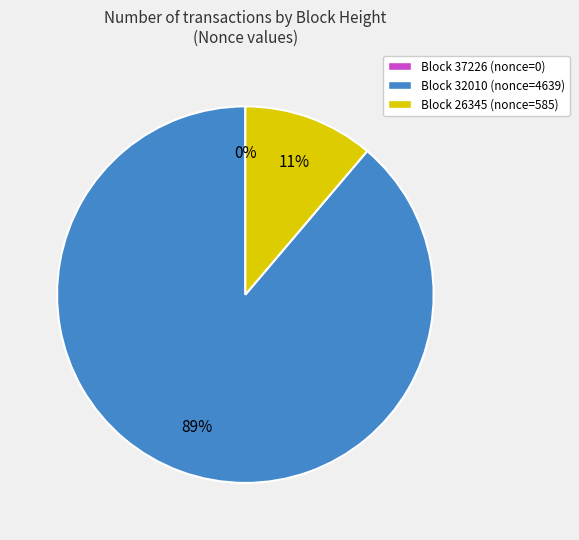

Which slice is the smallest?

37226